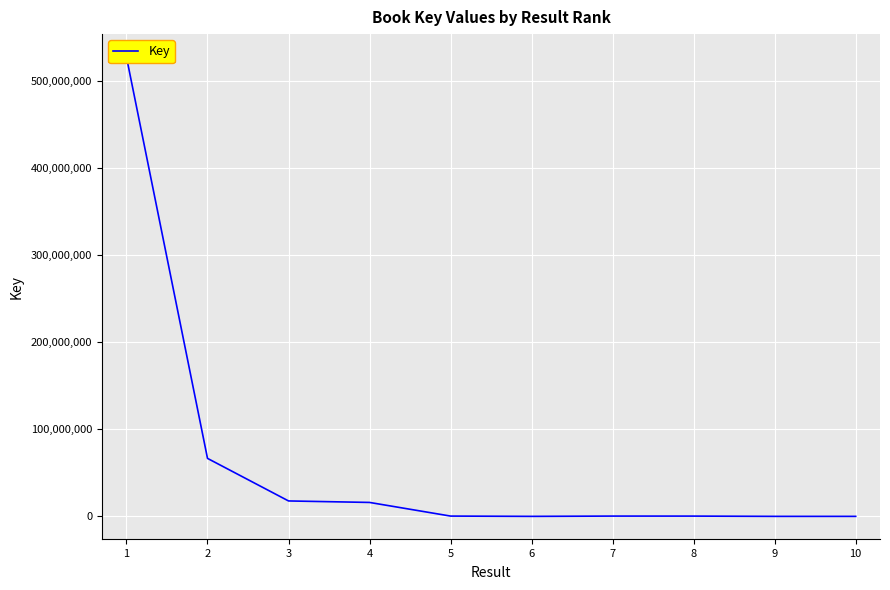

True or false: the data shows 66578947 at 2.

True